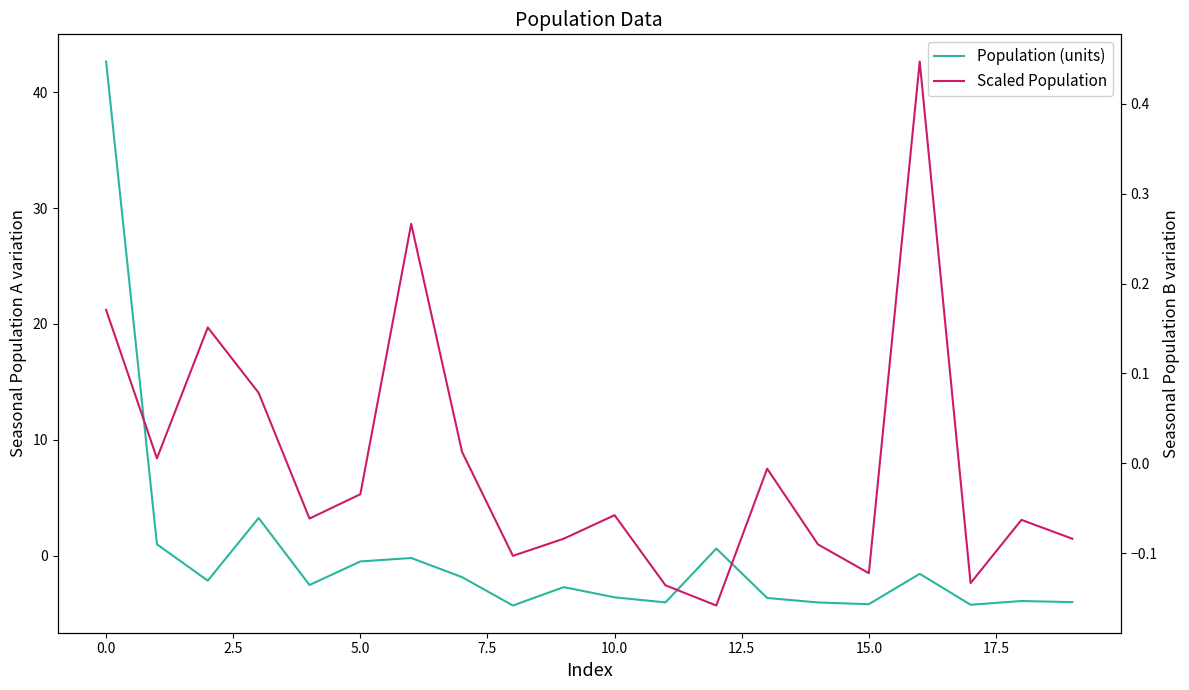

In Scaled Population, how many points are lower than both neighbors (excluding endpoints)?

6